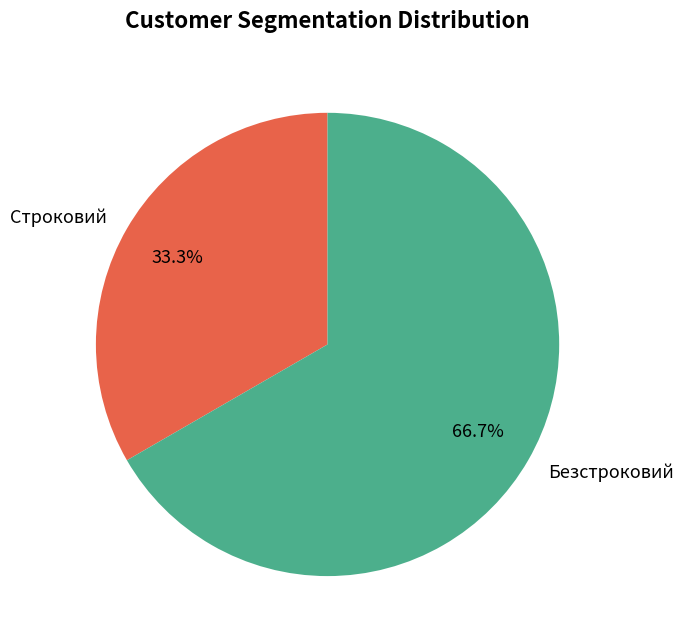

Rank the categories by value from lowest to highest.

Строковий, Безстроковий